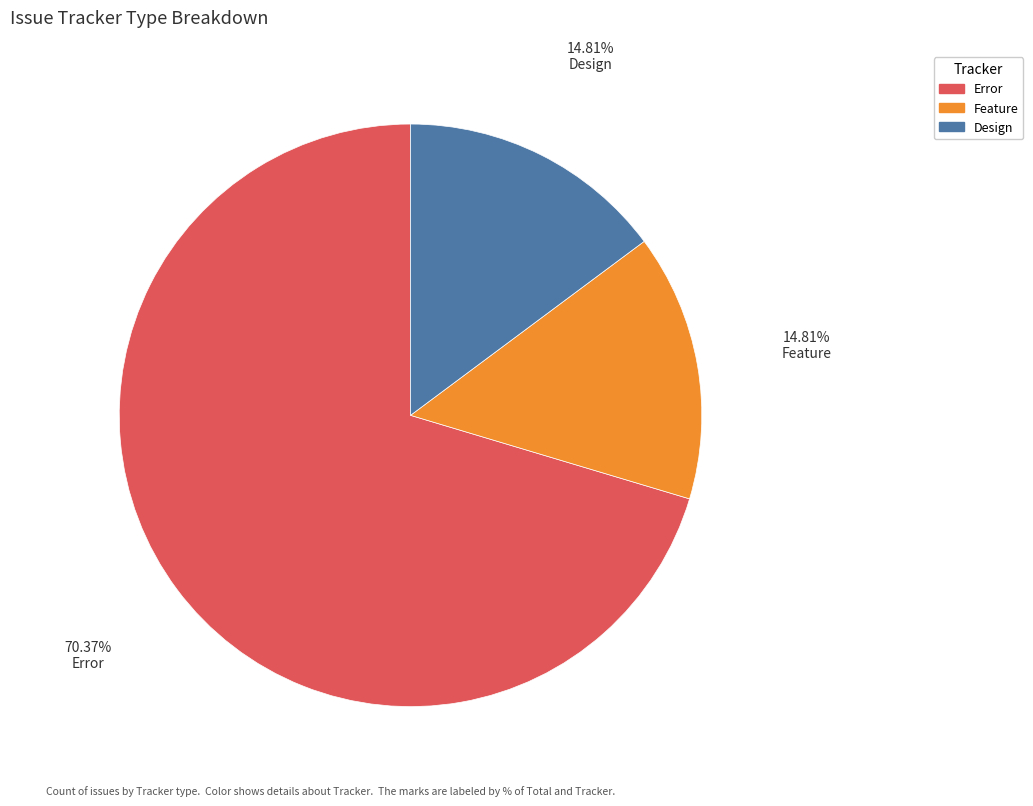

Does Feature account for over 50% of the chart?

No